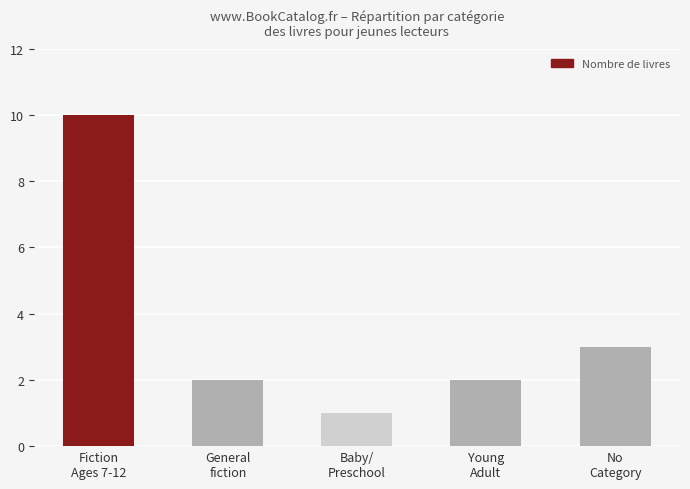

Between General
fiction and Baby/
Preschool, which is larger?

General
fiction